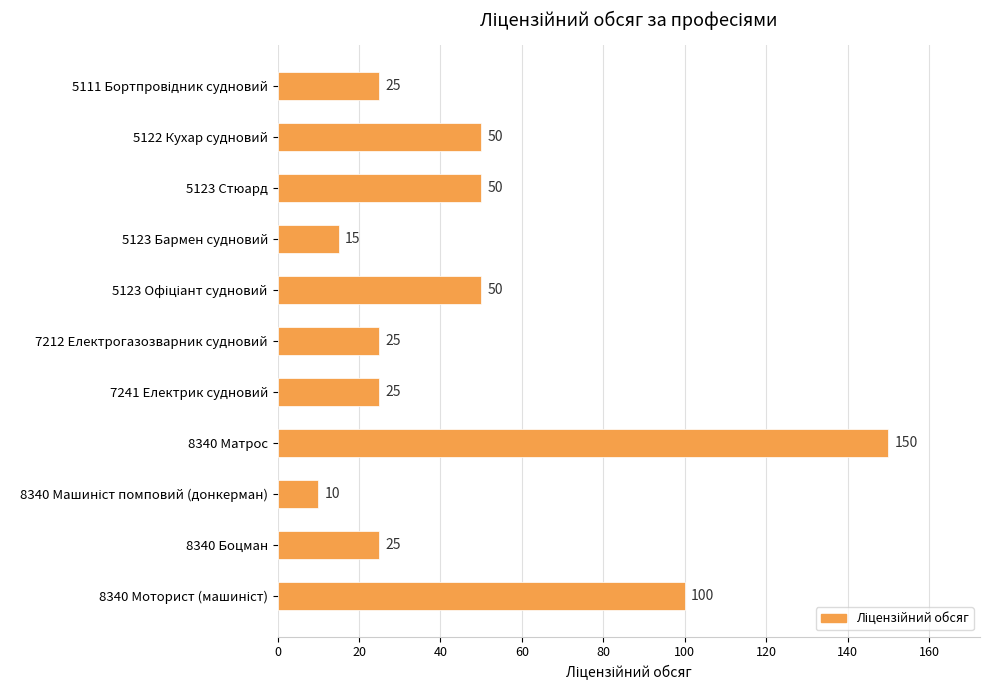

What is the maximum value shown in the chart?

150